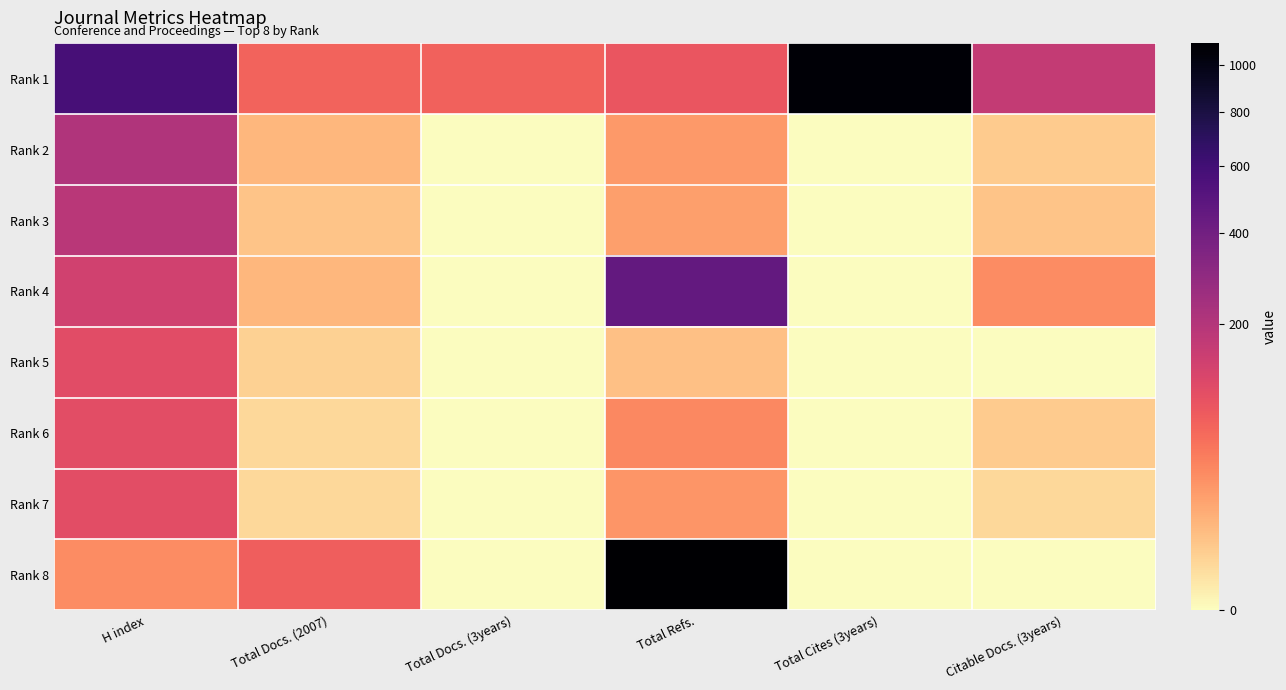

At which category is the sum across all series the highest?

Total Refs.